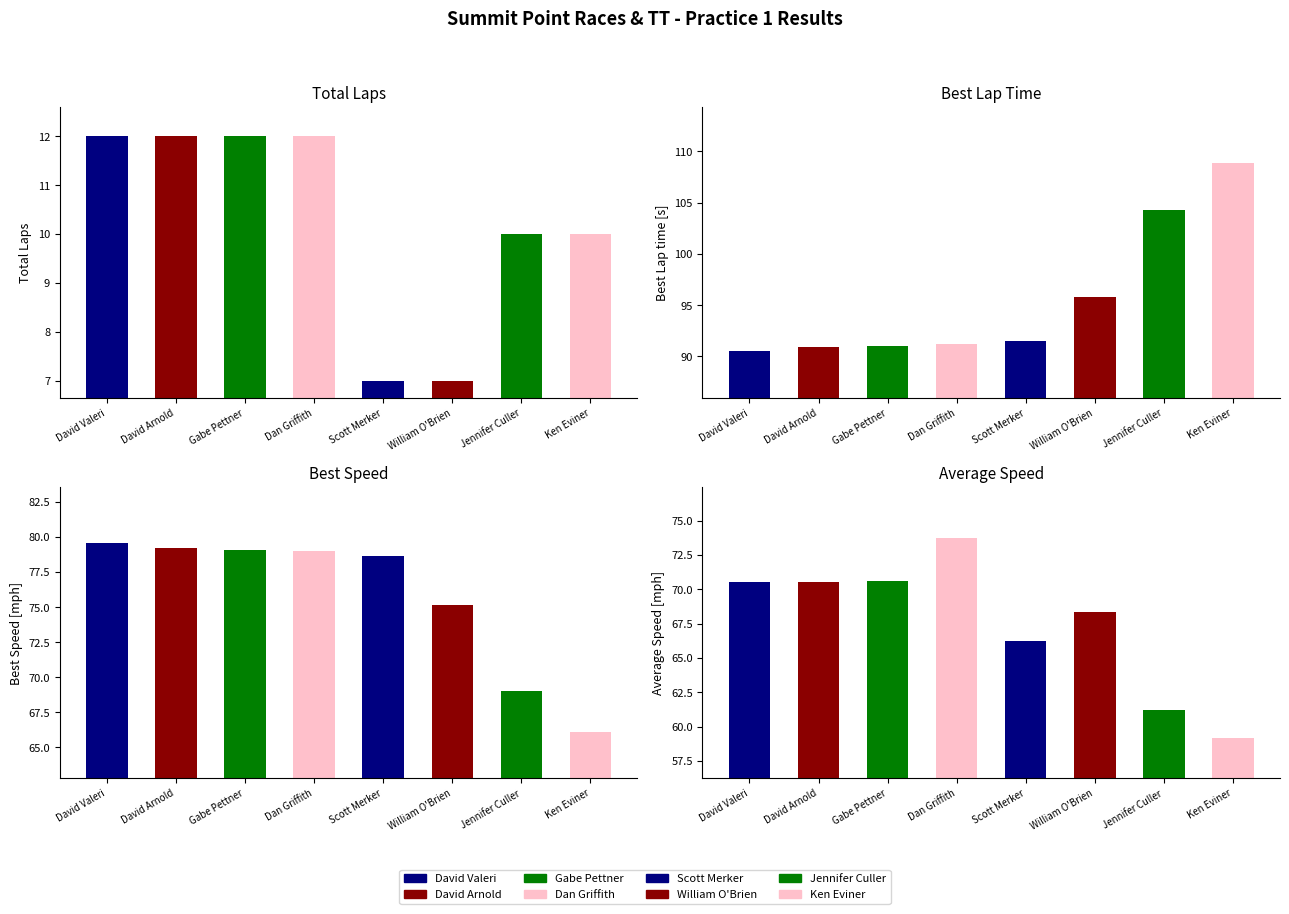

At which label does Best Lap time reach its peak?

Ken Eviner